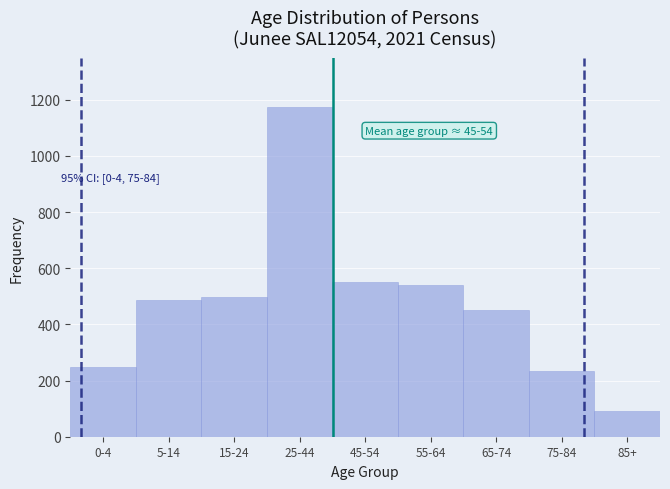

Reading right to left, what are all the values shown in this chart?

85+=91	75-84=234	65-74=451	55-64=541	45-54=551	25-44=1173	15-24=497	5-14=488	0-4=250